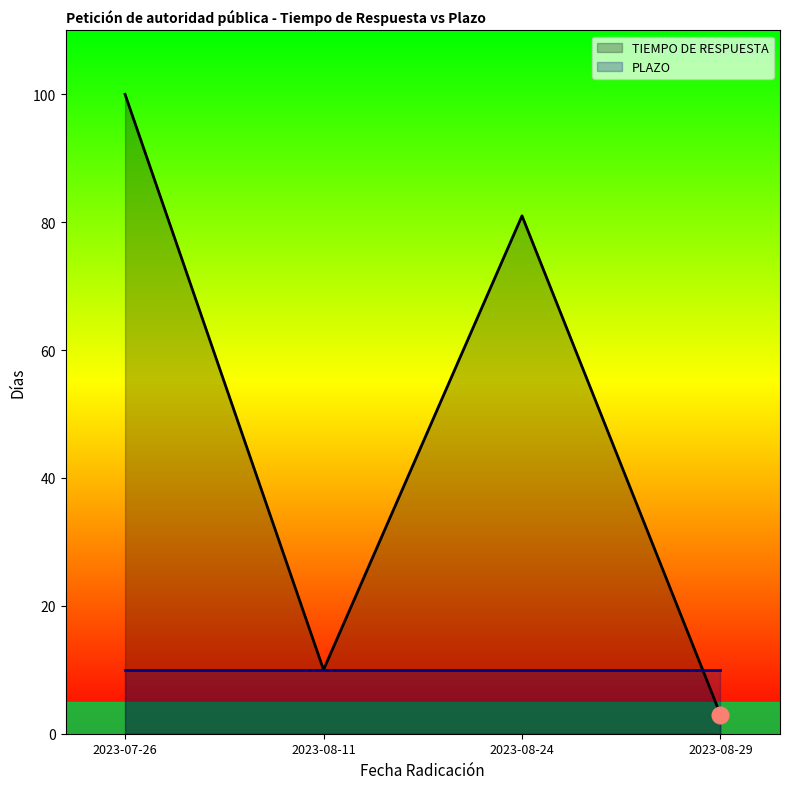

What is the maximum value shown in the chart?

100